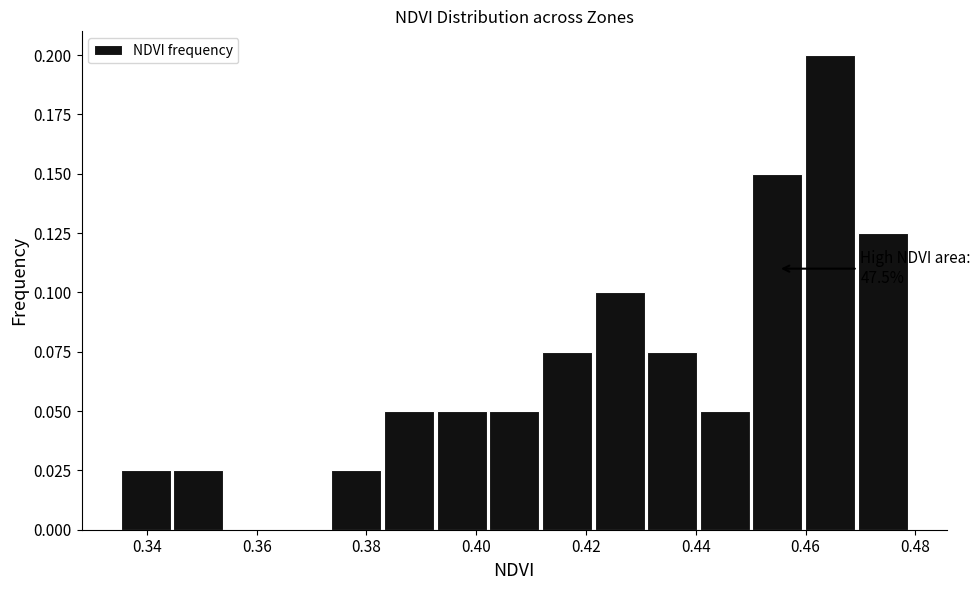

Over which range of the x-axis is the bar tallest?

0.460 to 0.470